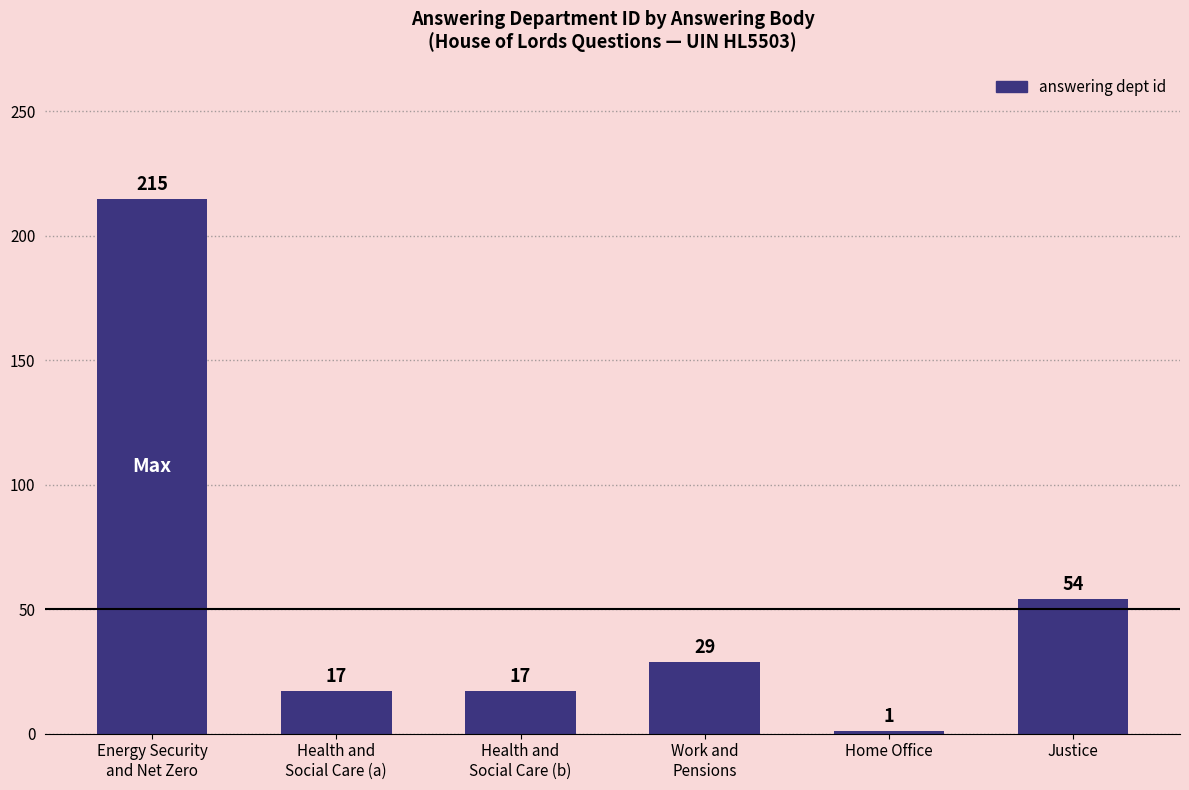

What is the value of the 6th bar from the left?

54